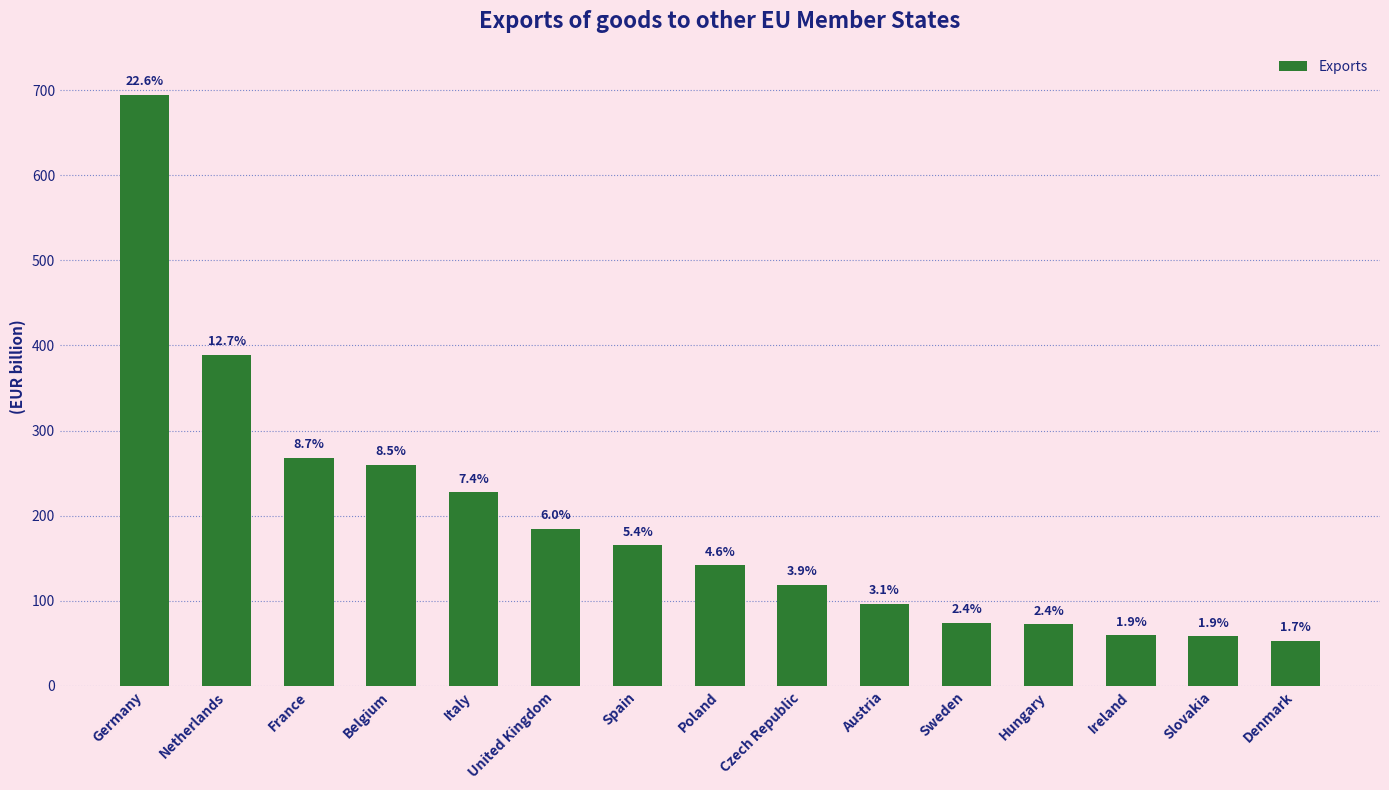

Reading left to right, extract all data points from this chart.

Germany=694.0	Netherlands=388.8	France=268.2	Belgium=259.9	Italy=227.3	United Kingdom=184.2	Spain=165.0	Poland=141.6	Czech Republic=118.6	Austria=96.5	Sweden=73.9	Hungary=72.2	Ireland=59.3	Slovakia=58.2	Denmark=52.8